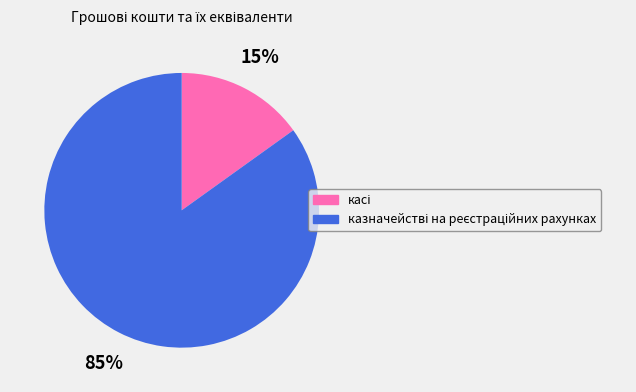

To the nearest percent, what is the difference between the largest and smallest slice percentages?

70%